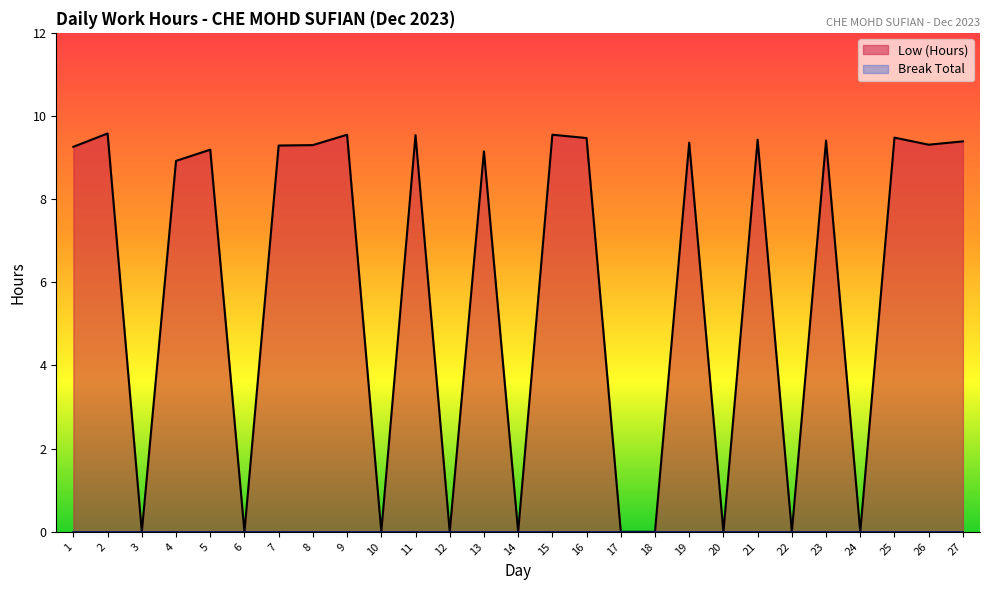

The value at 27 is 9.4. True or false?

True